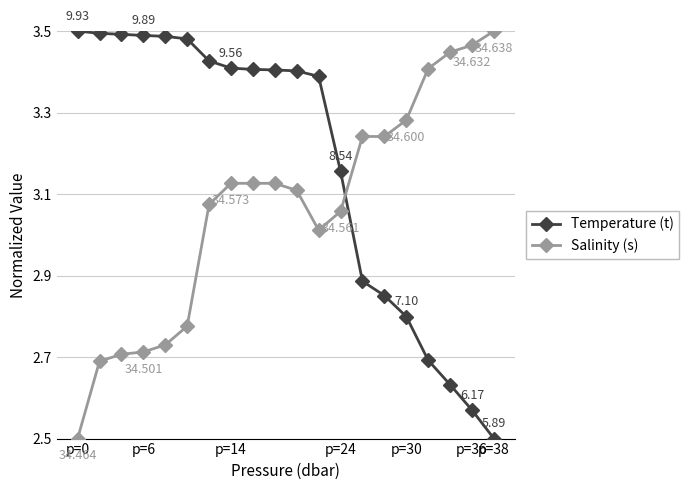

Which series has the largest total across all categories?

Temperature (t)